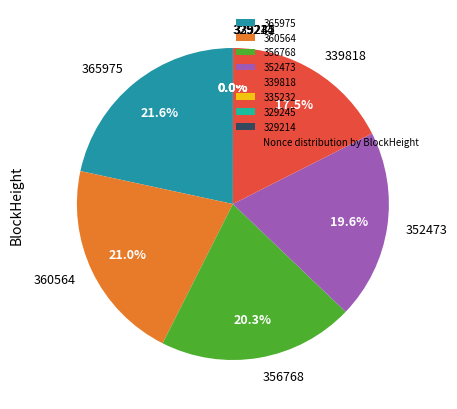

Does 360564 represent more than half of the total?

No